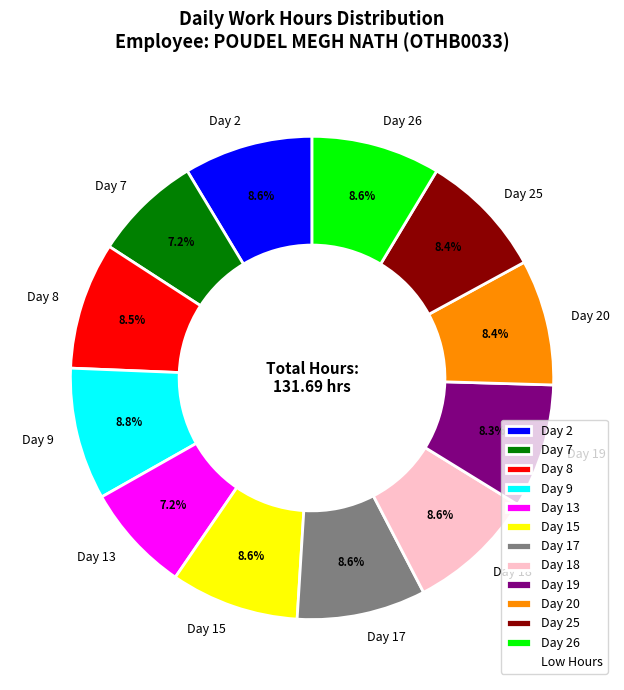

To the nearest percent, what is the difference between the largest and smallest slice percentages?

2%